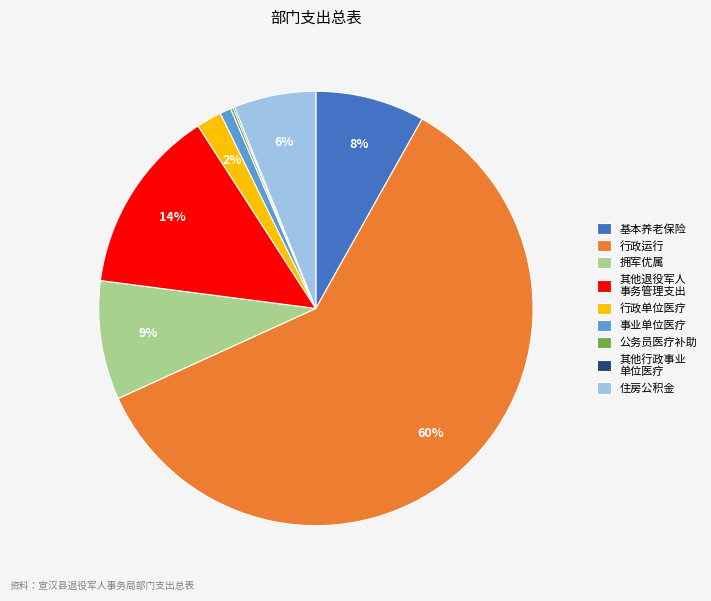

Is the sum of 基本养老保险 and 事业单位医疗 greater than half?

No